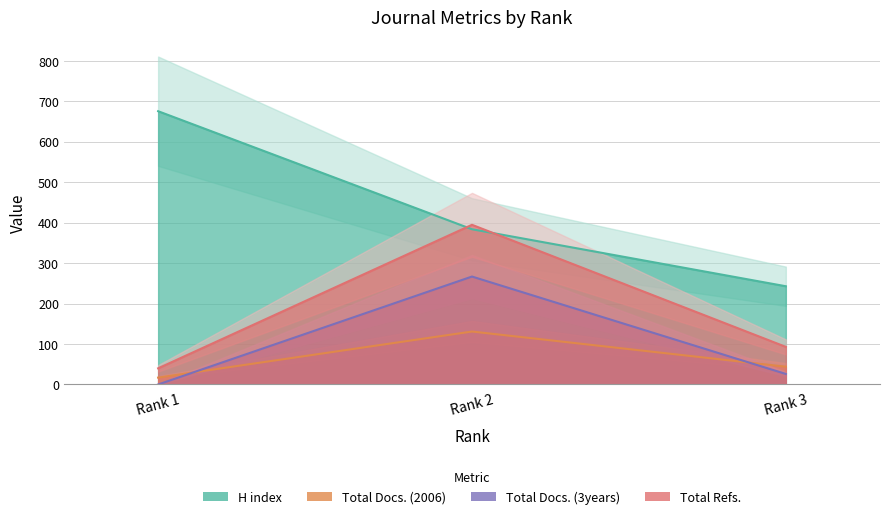

What is the difference between the maximum and second lowest values in the Total Docs. (3years) series?

241